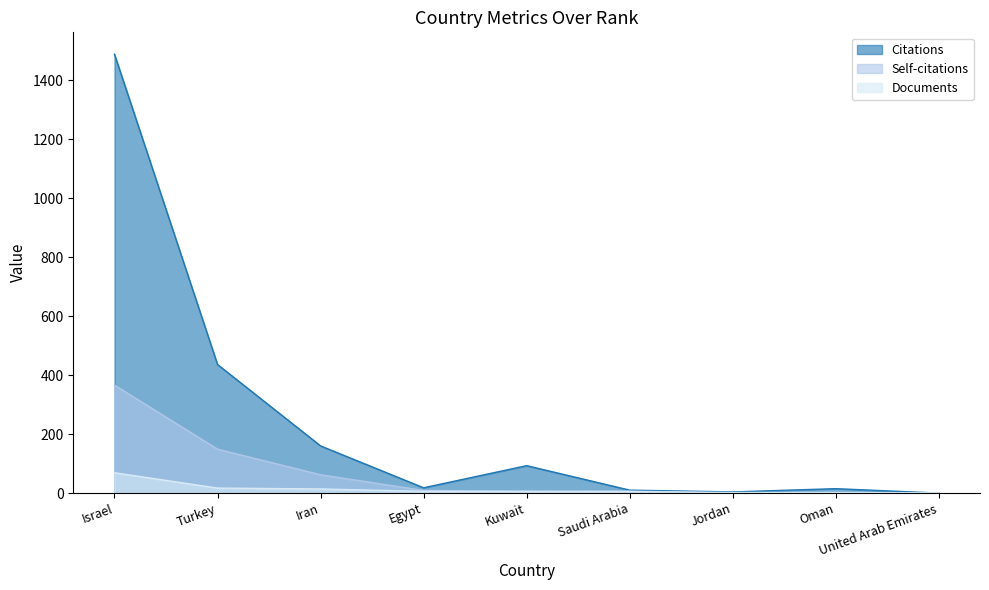

Between Egypt and Jordan, which series saw the biggest shift?

Citations